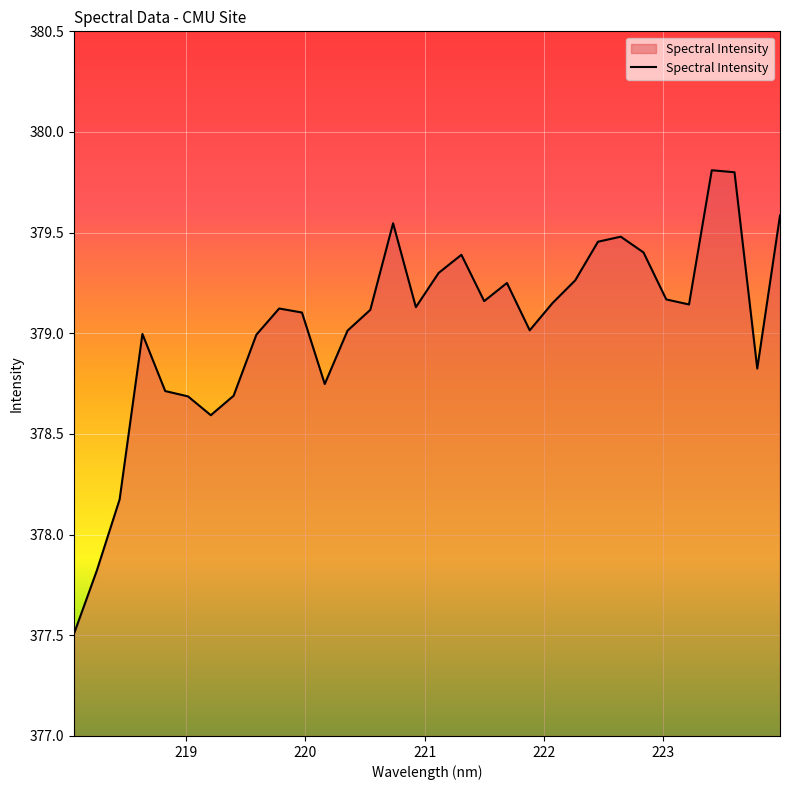

What is the greatest value displayed?

379.8